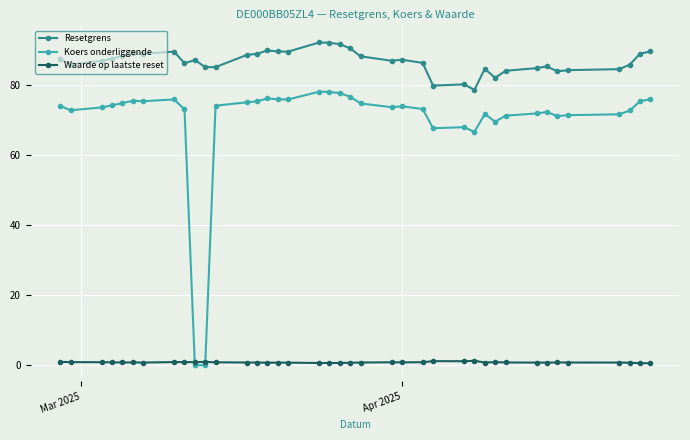

True or false: Resetgrens has more than 1 interior local peaks.

True